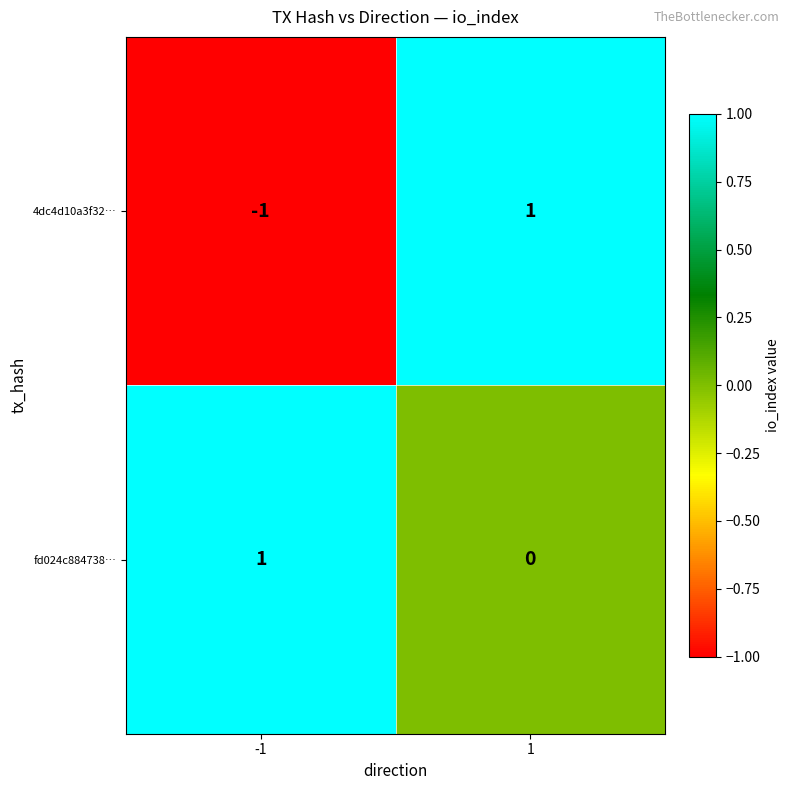

Rank the series at -1 from lowest to highest value.

4dc4d10a3f32…, fd024c884738…